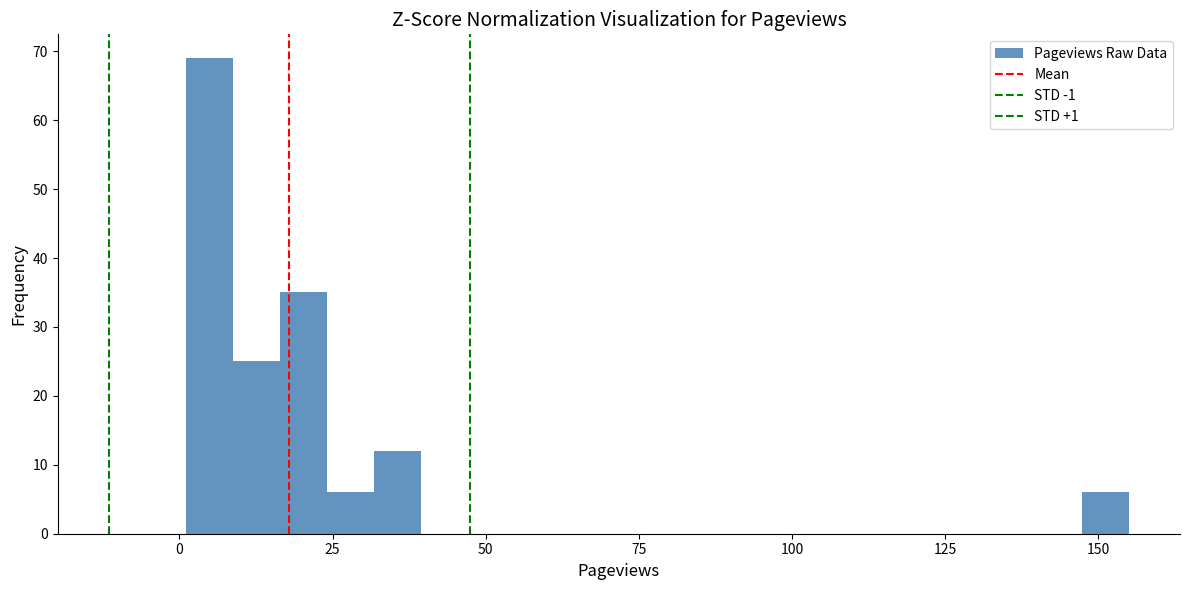

Around what value on the x-axis is the tallest bar? Give the approximate position of its centre, as read against the axis.

5